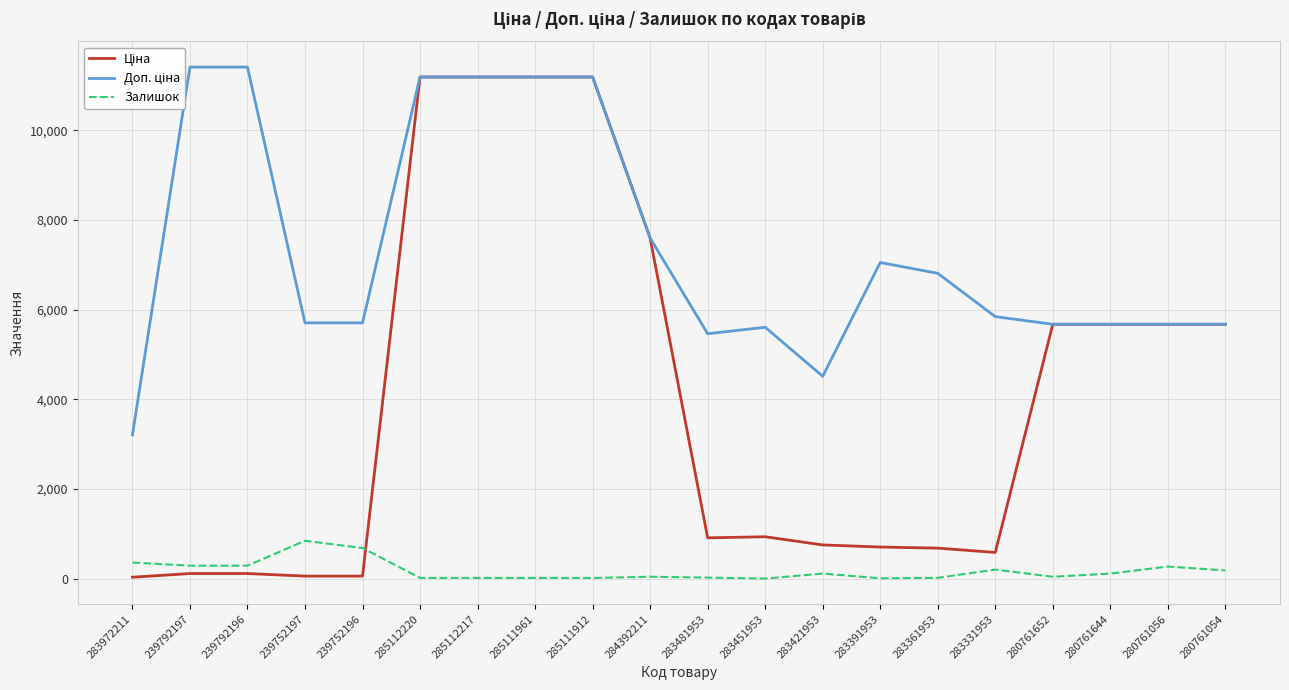

What is the greatest value displayed?

11410.0